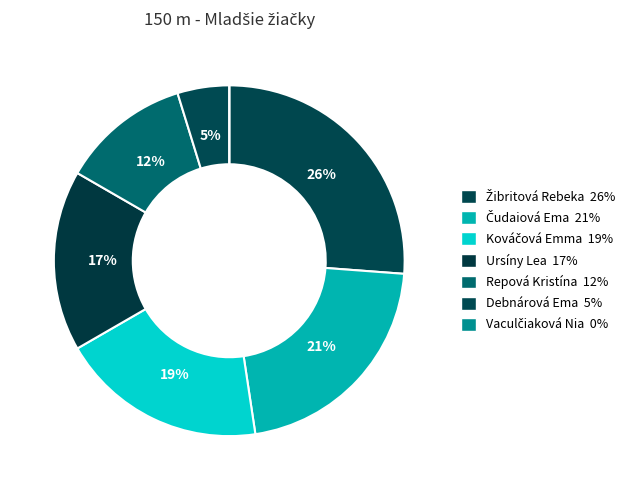

Which slice is the largest?

Žibritová Rebeka